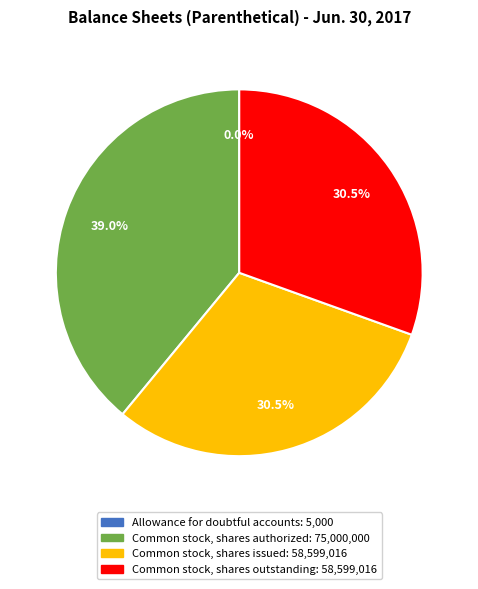

Does any single category account for the majority?

No